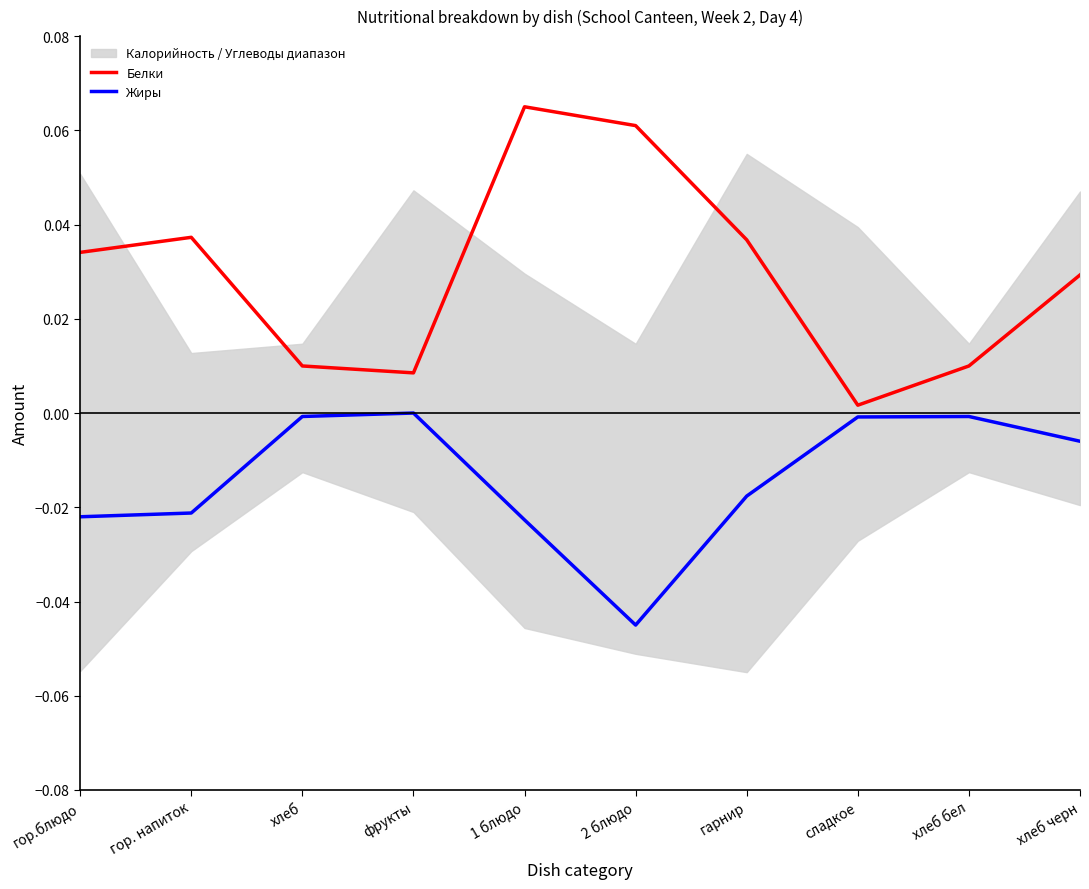

What is the label of the 4th point from the right?

гарнир